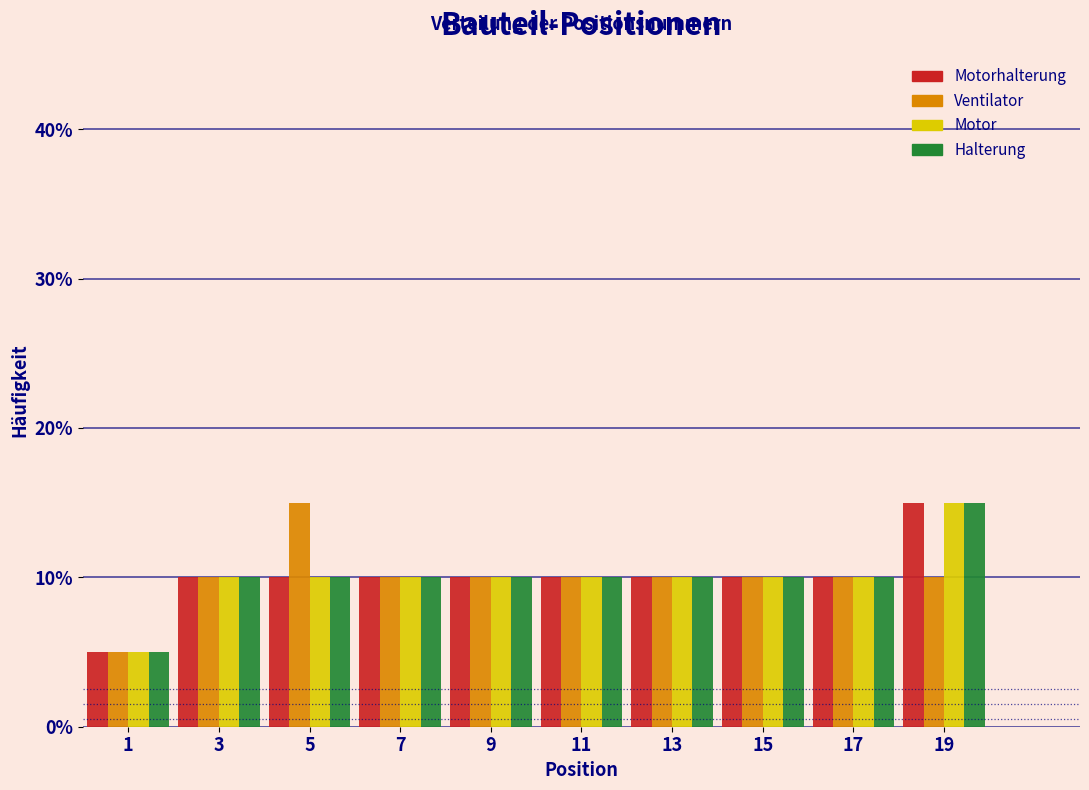

What is the height of the Motor bar covering 18 to 20 on the x-axis? The values are not printed on the chart, so give them approximately, as read against the axis.

15